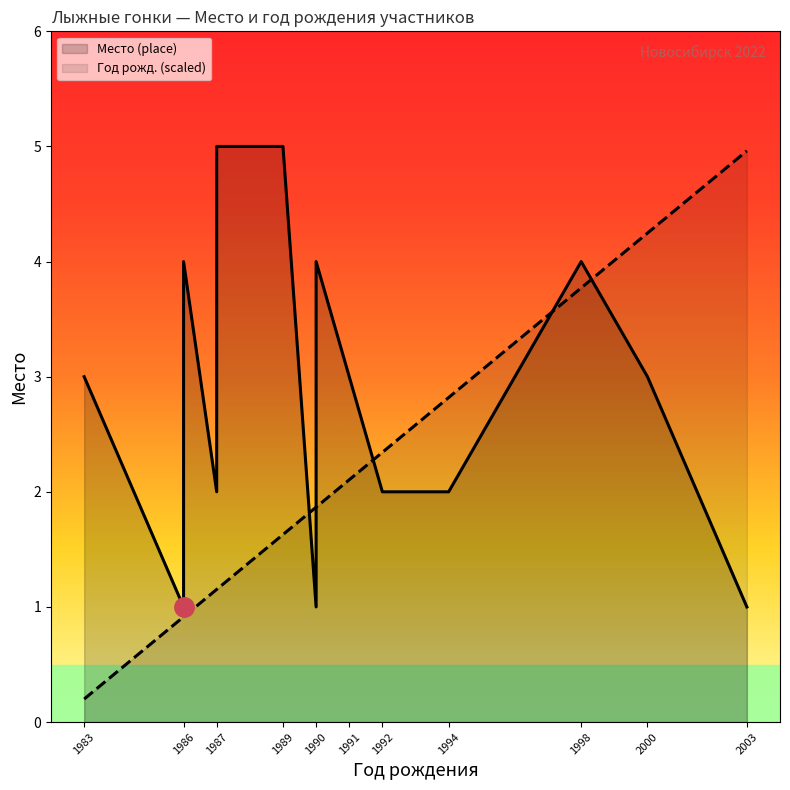

Reading right to left, list all the values displayed in this chart.

Место (place): 1.0	3.0	4.0	2.0	2.0	3.0	4.0	1.0	5.0	5.0	2.0	4.0	1.0	3.0
Год рожд. (scaled): 5.0	4.2	3.8	2.8	2.3	2.1	1.9	1.9	1.6	1.2	1.2	0.9	0.9	0.2